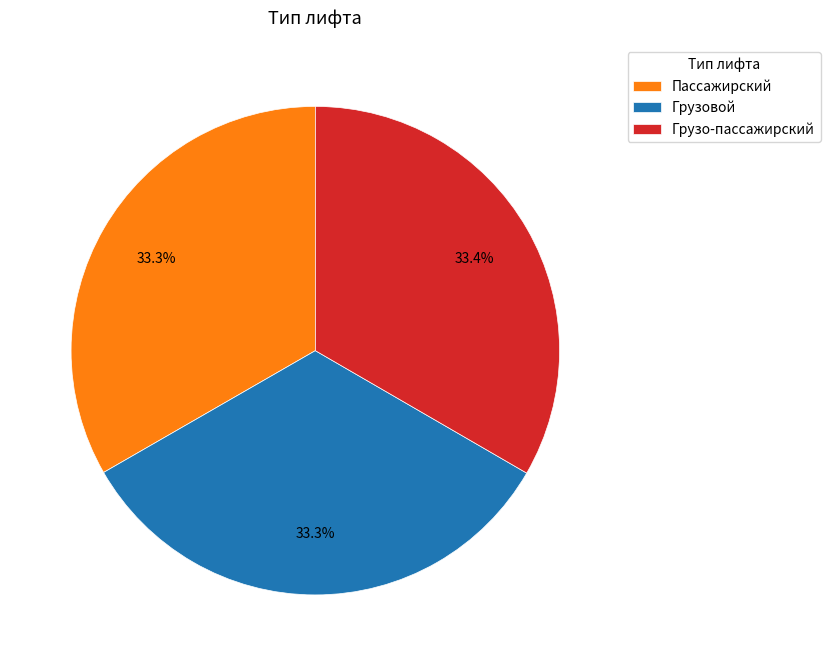

Does Грузо-пассажирский account for over 50% of the chart?

No